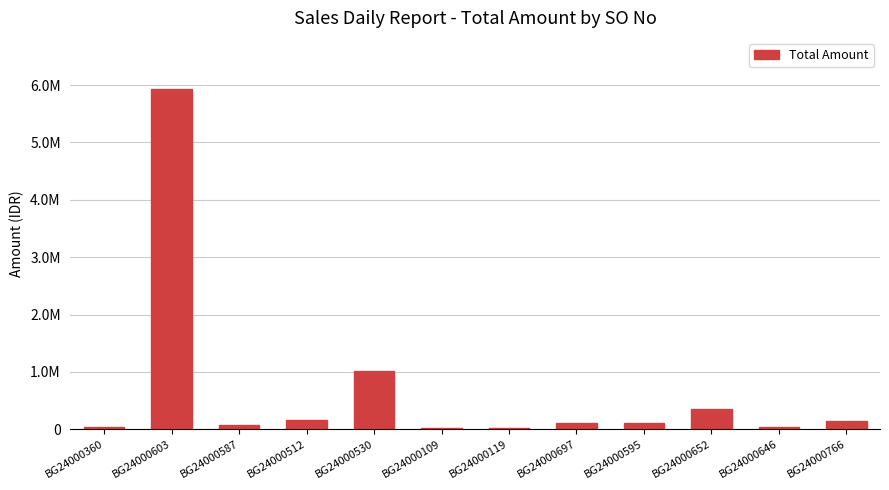

Which has a higher value, BG24000697 or BG24000119?

BG24000697